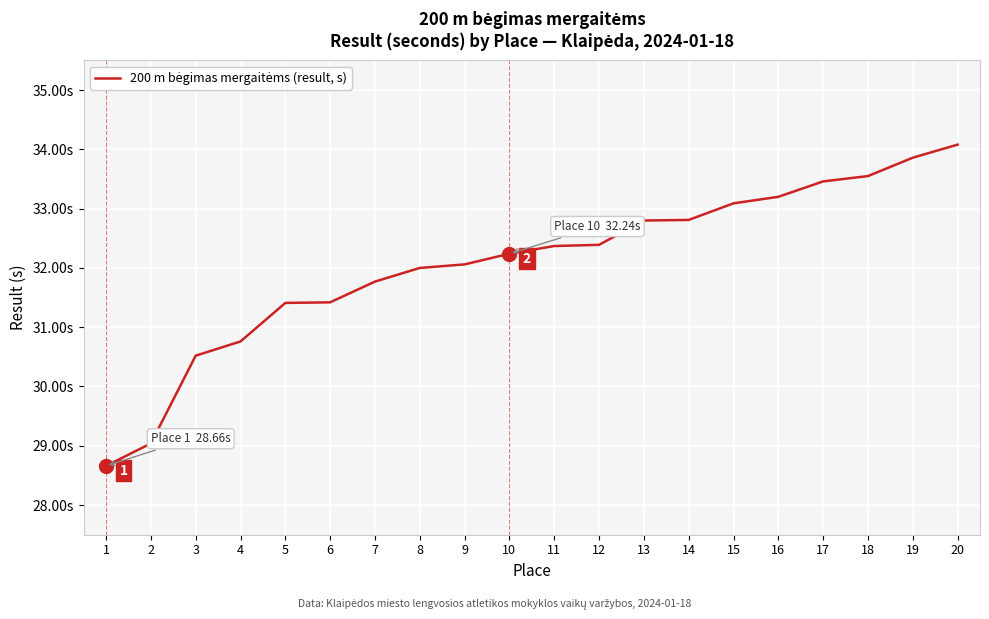

Is this an area chart (filled region under the line)?

No